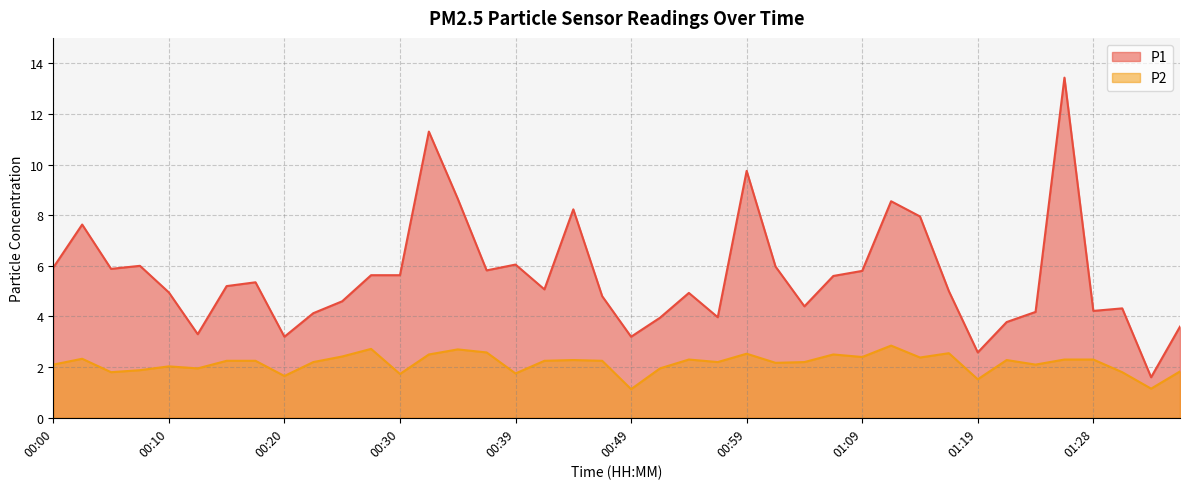

Is it true that P2 equals 2.2 at 00:47?

True